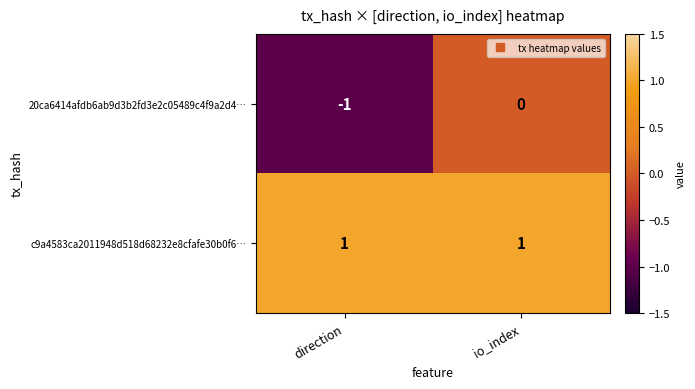

Which series changed the most between direction and io_index?

20ca6414afdb6ab9d3b2fd3e2c05489c4f9a2d4…